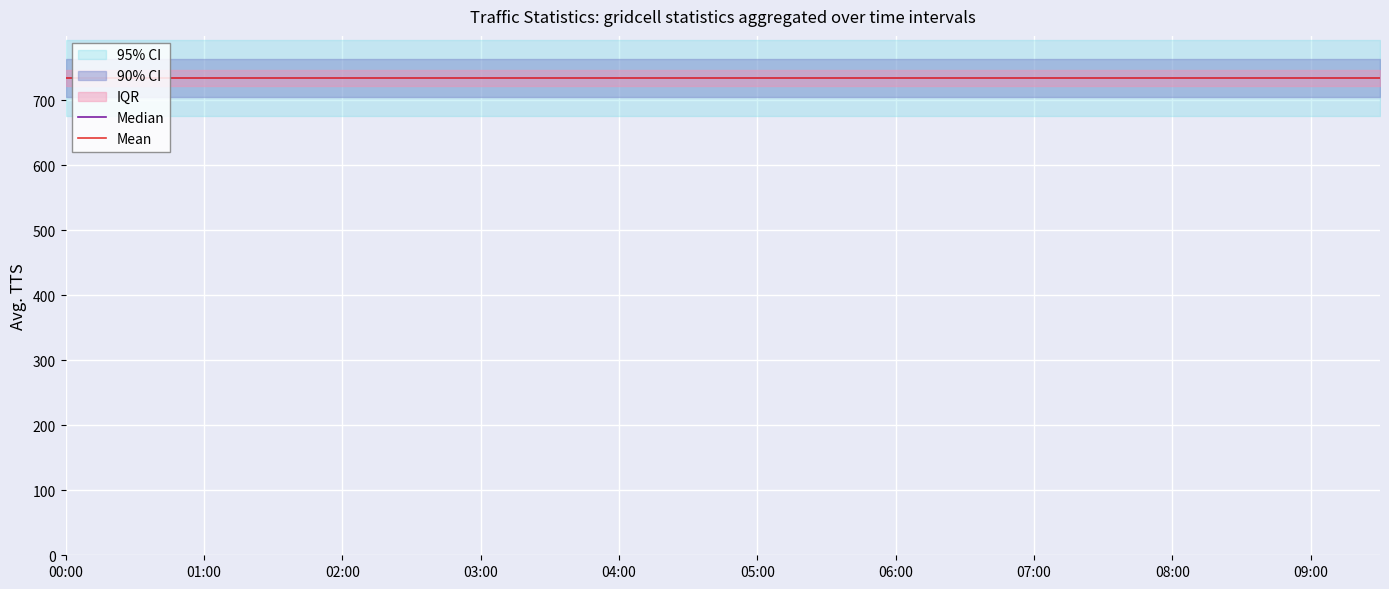

At how many categories does at least one series exceed 710?

20